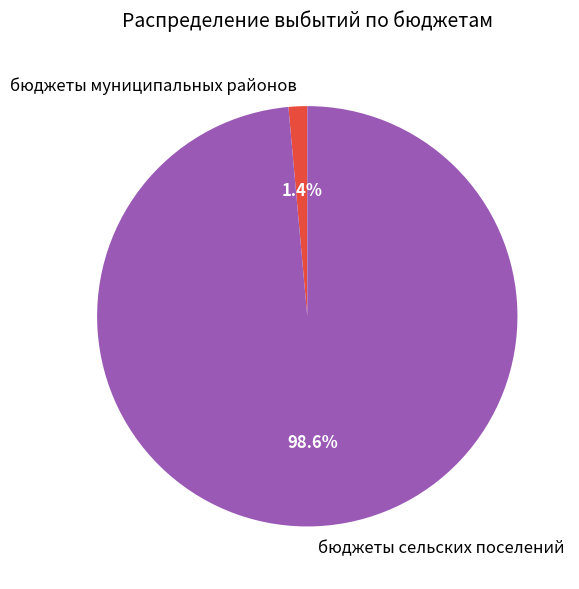

Which category has the biggest portion of the pie?

бюджеты сельских поселений